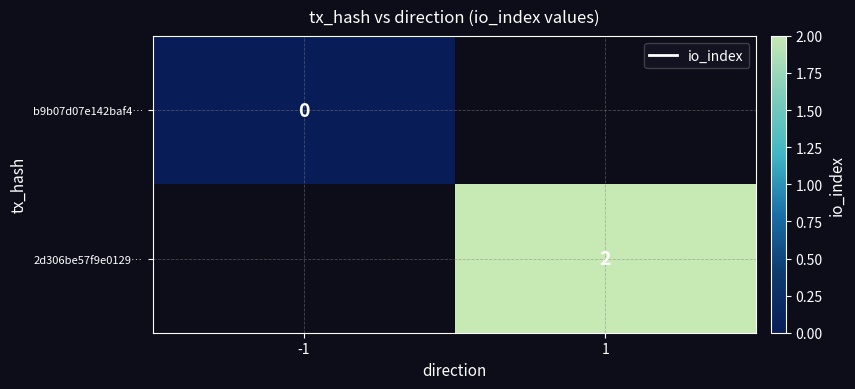

True or false: 2d306be57f9e0129… has a value of 3 at 1.

False